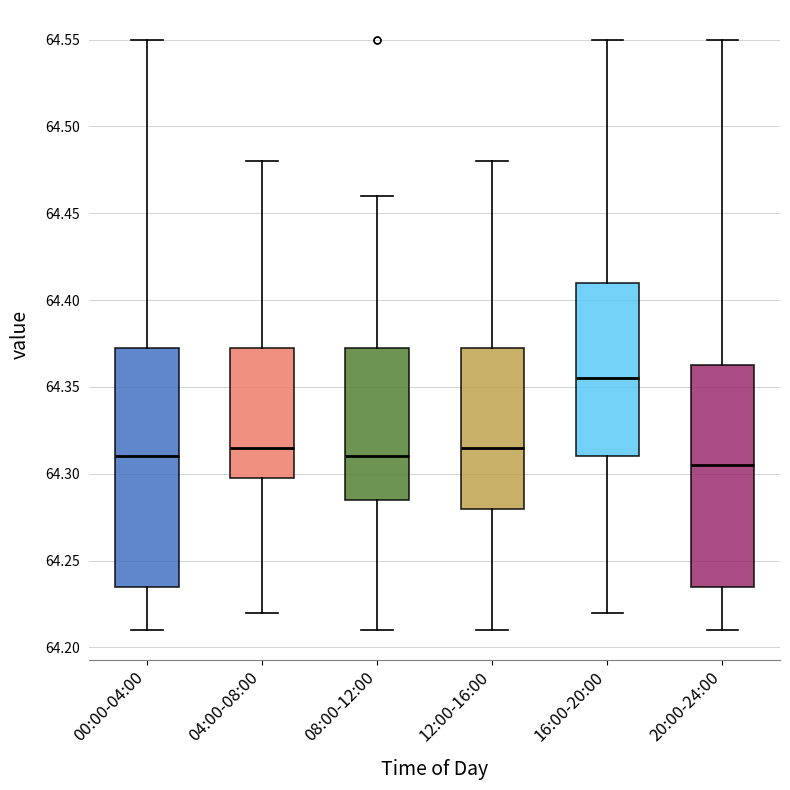

Comparing the boxes themselves (not the whiskers), which one is the tallest?

00:00-04:00